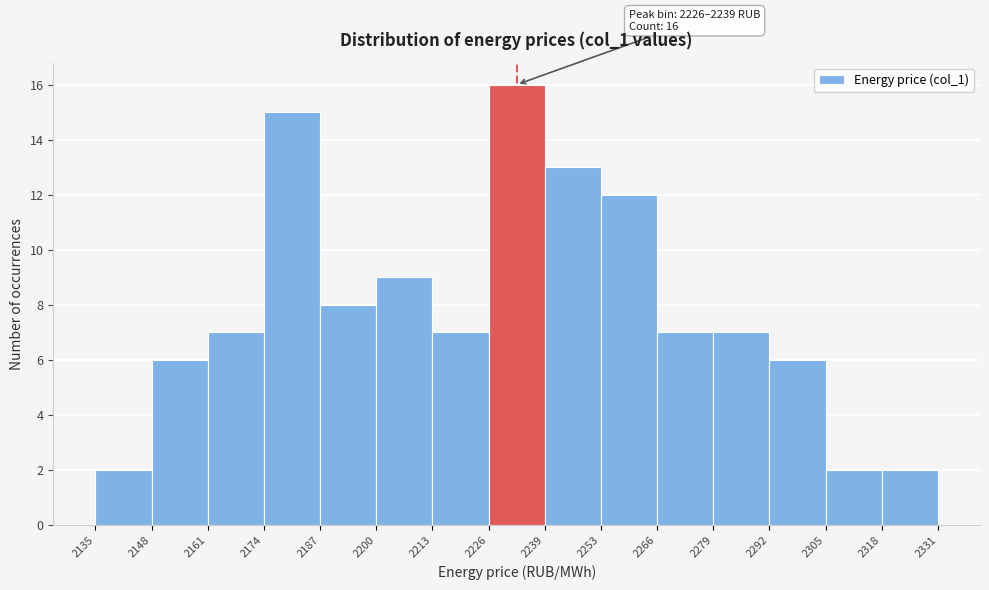

Over which range of the x-axis is the bar tallest?

2226 to 2239